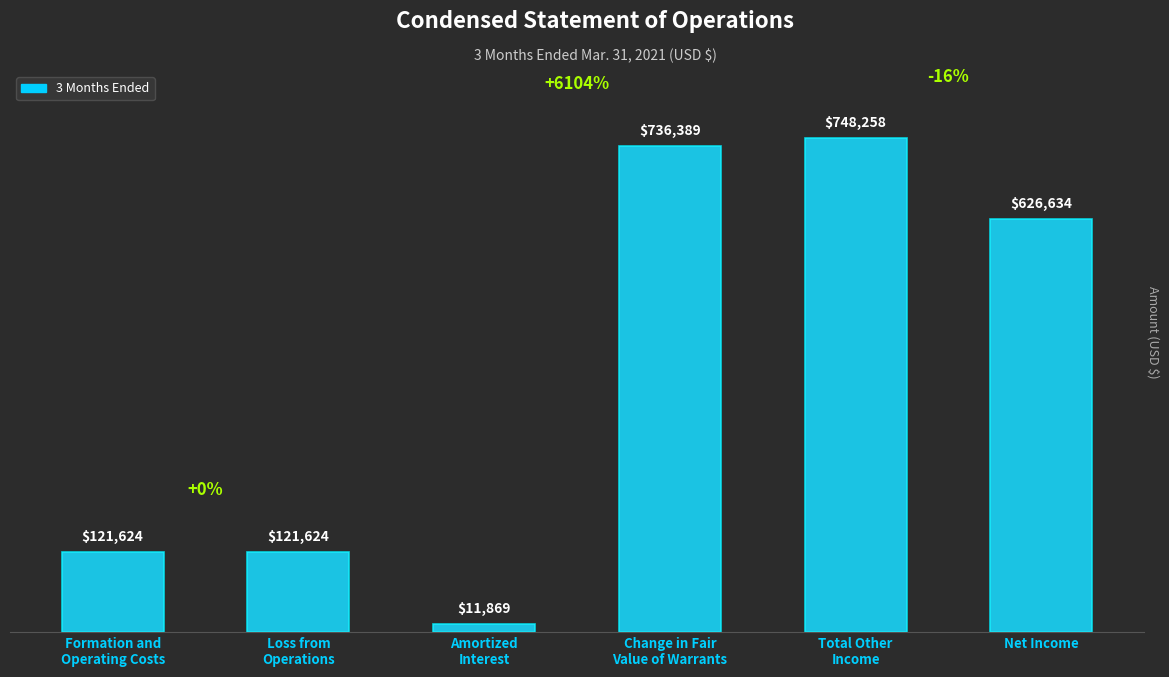

The chart shows a value of 11869 at Amortized
Interest. True or false?

True